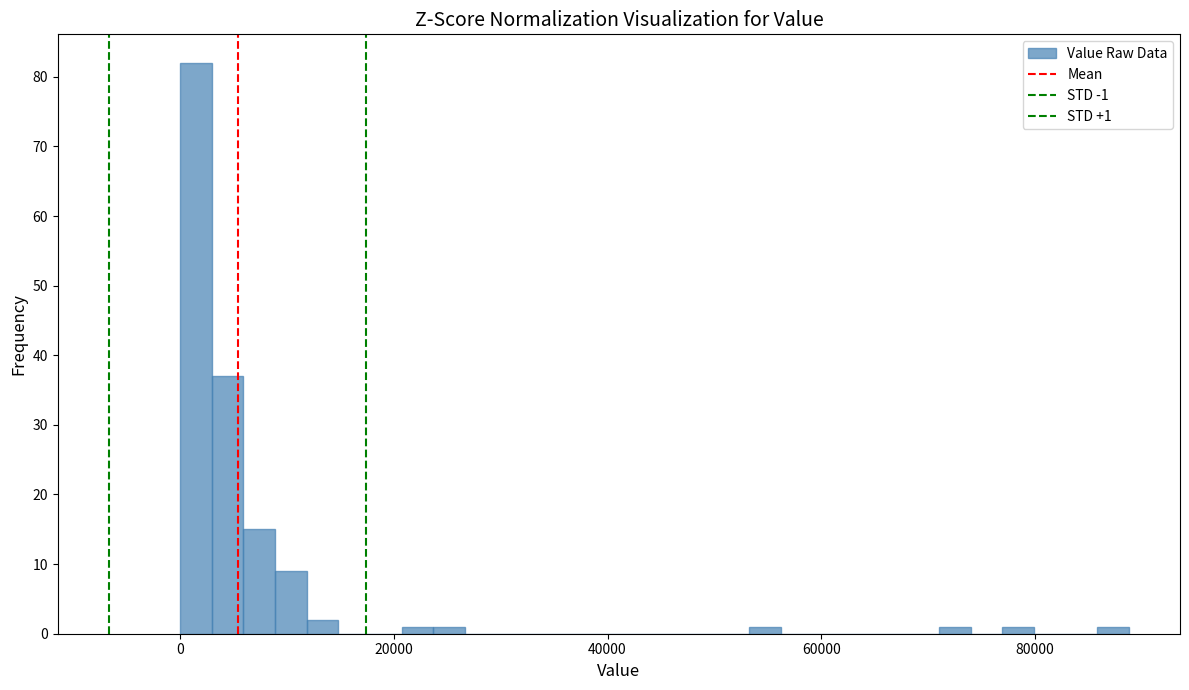

Read against the x-axis, roughly where is the centre of the tallest bar?

2000